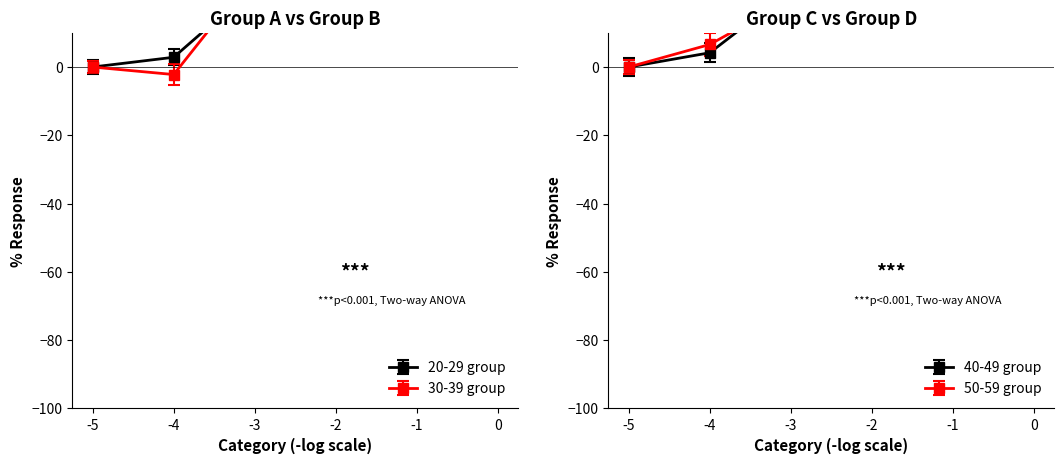

Is this an area chart (filled region under the line)?

No